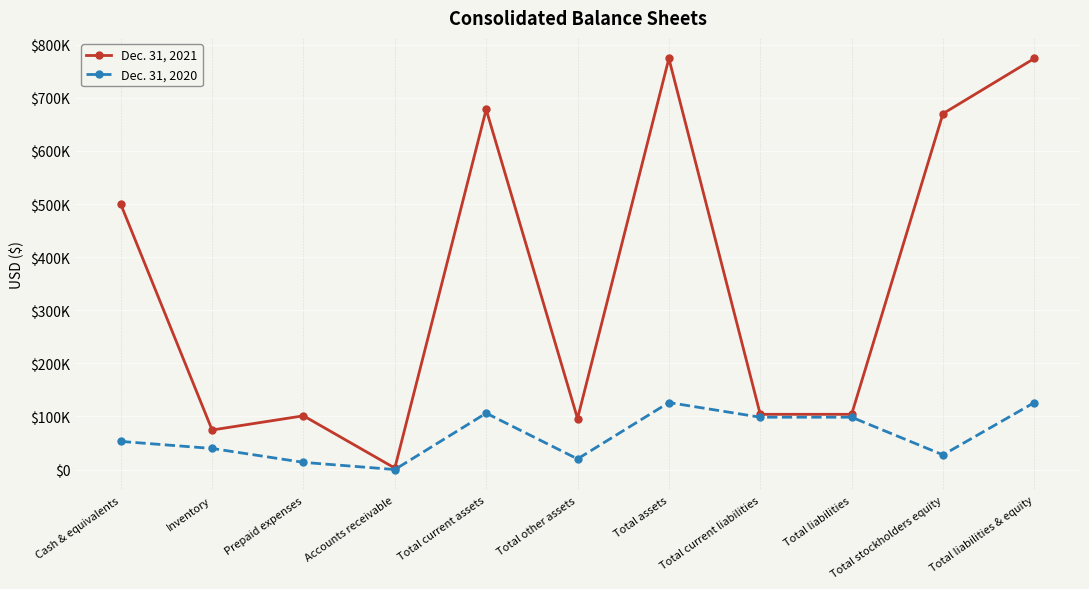

What position from the left is Cash & equivalents?

1